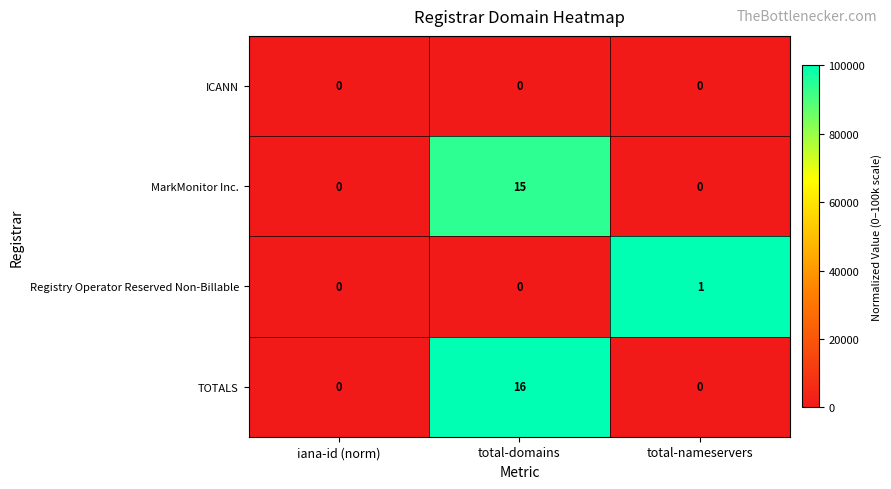

Reading left to right, transcribe all the data shown in this chart.

ICANN: iana-id (norm)=0	total-domains=0	total-nameservers=0
MarkMonitor Inc.: iana-id (norm)=0	total-domains=15	total-nameservers=0
Registry Operator Reserved Non-Billable: iana-id (norm)=0	total-domains=0	total-nameservers=1
TOTALS: iana-id (norm)=0	total-domains=16	total-nameservers=0